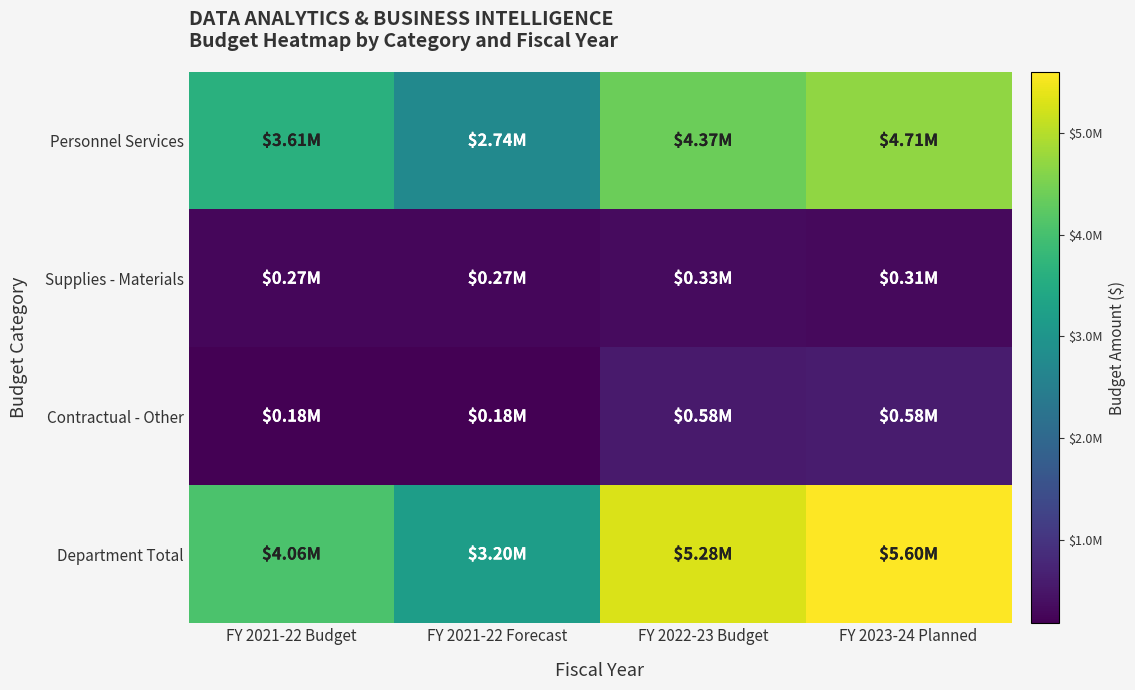

Between FY 2021-22 Budget and FY 2023-24 Planned, which series saw the biggest shift?

Department Total